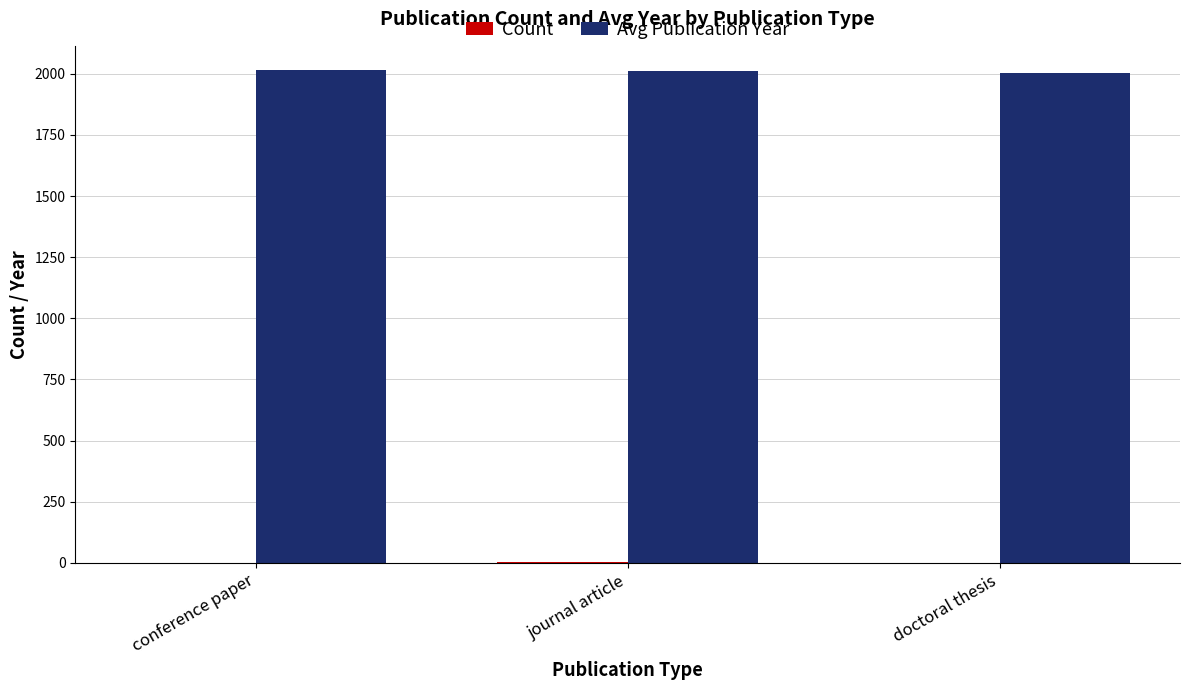

Is it true that Avg Publication Year equals 2013 at journal article?

True